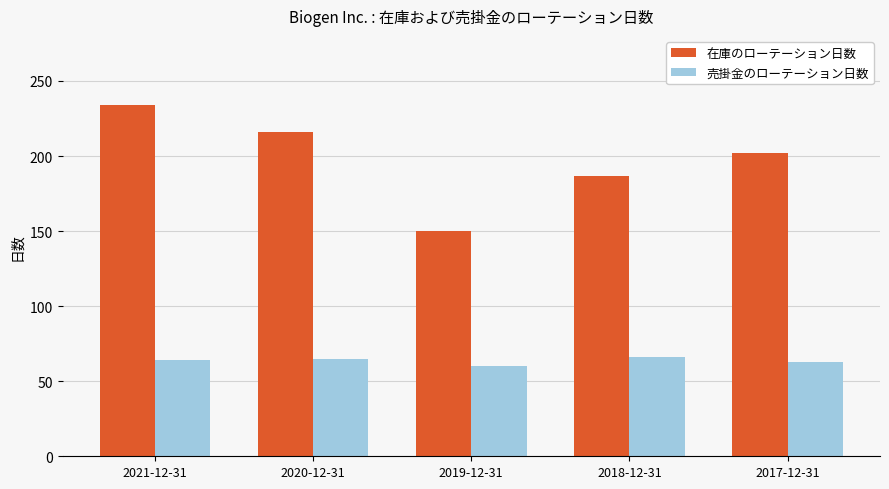

What is the average value of the 売掛金のローテーション日数 series?

64